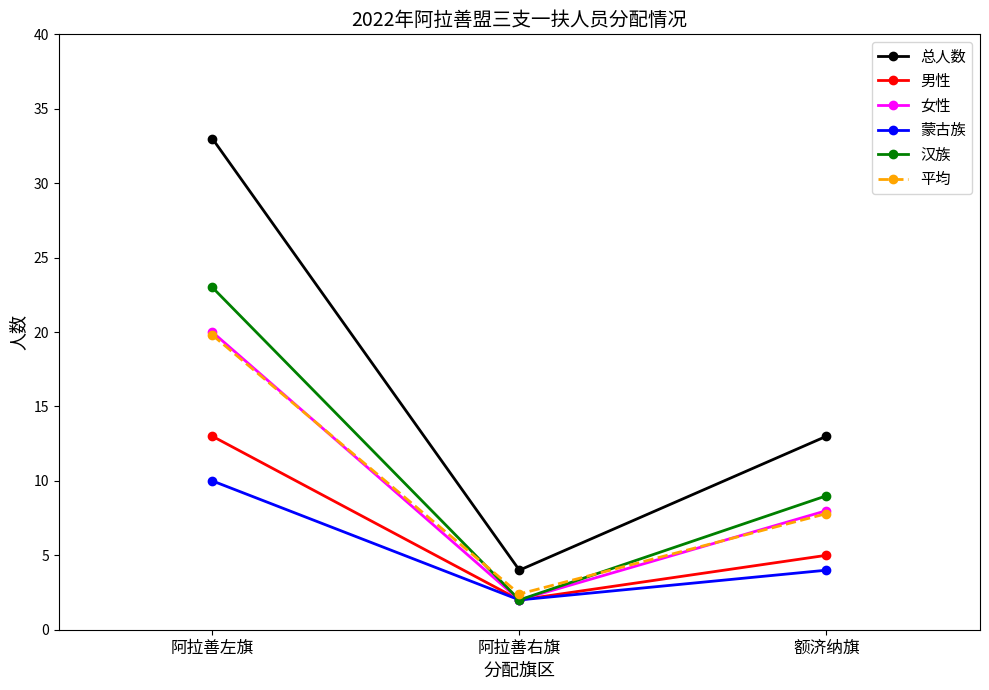

The 蒙古族 series shows 6.5 at 额济纳旗. True or false?

False